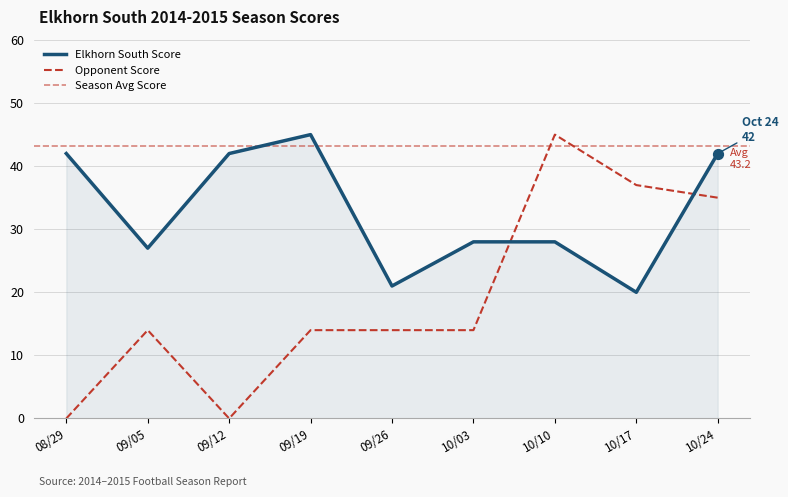

Which series contains the lowest Y value?

Opponent Score